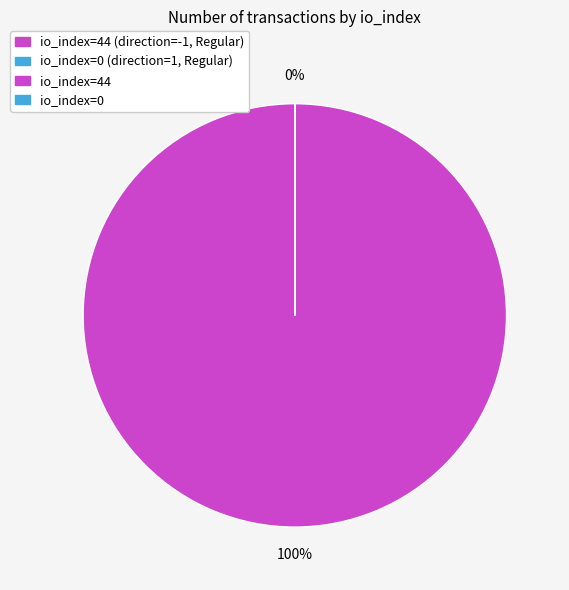

How many segments does this pie chart have?

2